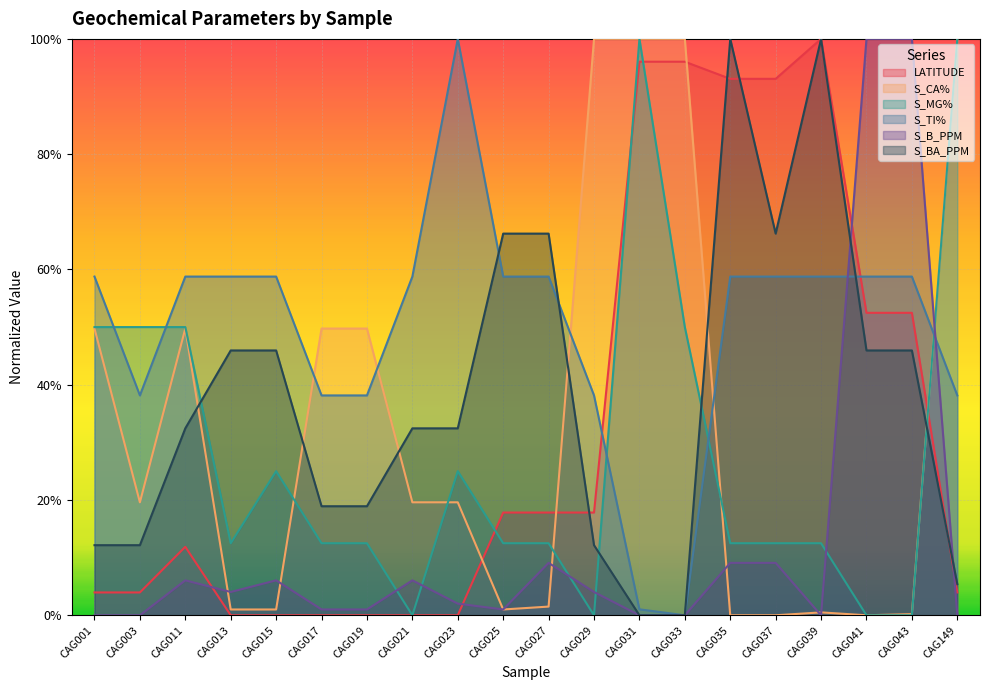

The LATITUDE series shows 0.9 at CAG037. True or false?

True